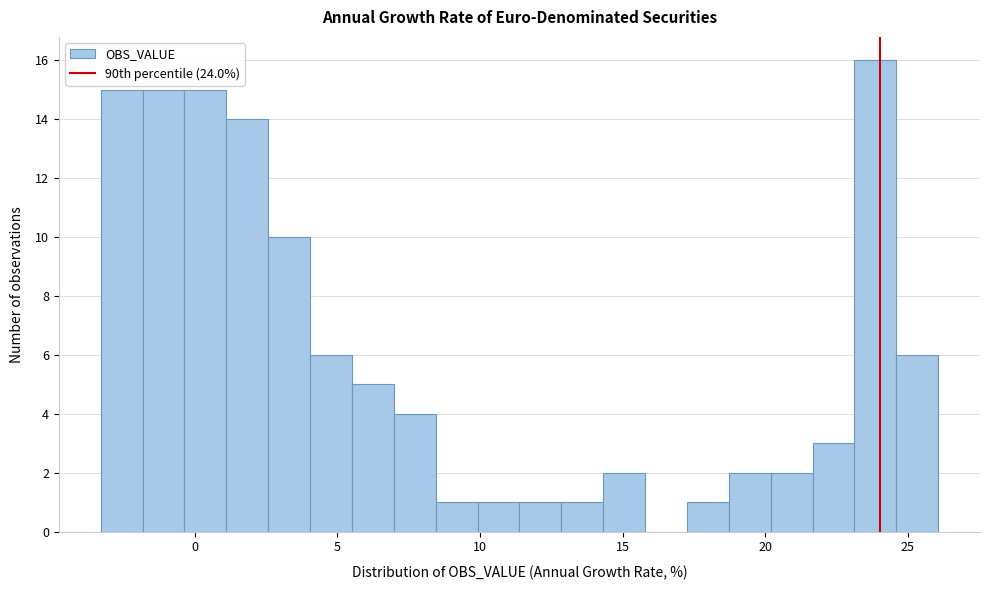

Around what value on the x-axis is the tallest bar? Give the approximate position of its centre, as read against the axis.

24.0